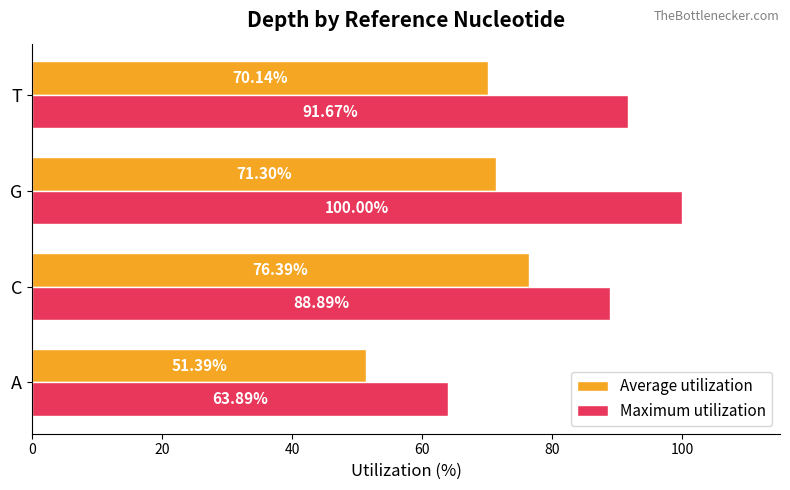

How many values in the Average utilization series are below 71?

2